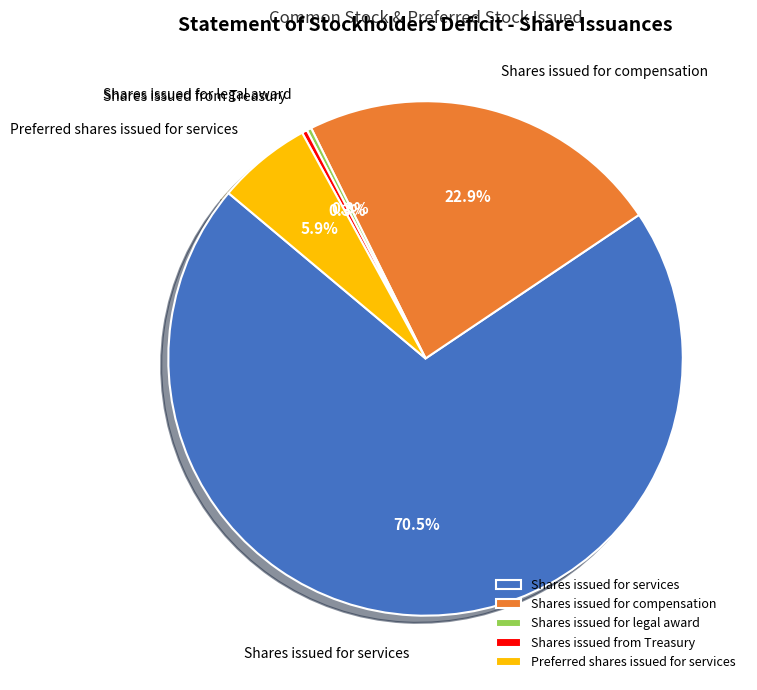

Does Shares issued for services account for over 50% of the chart?

Yes